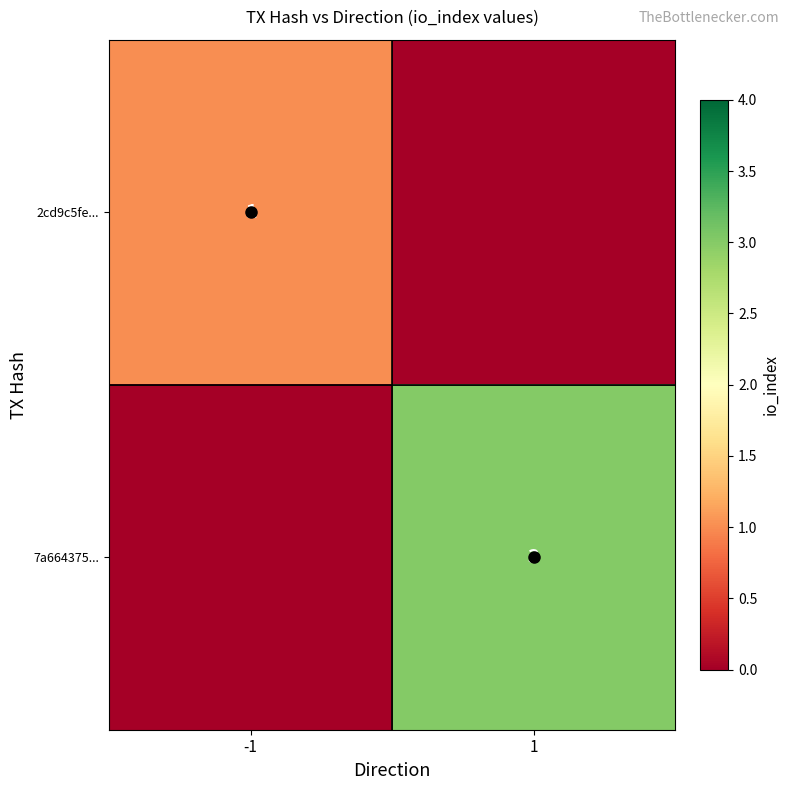

Is the value of 7a664375... at 1 greater than the value of 2cd9c5fe... at -1?

Yes